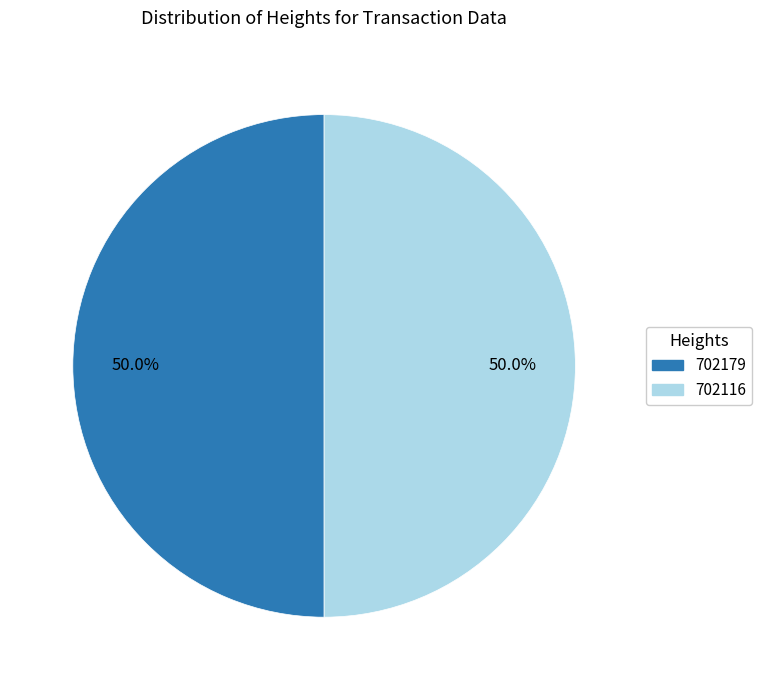

Approximately how many times larger is the value at 702179 compared to 702116?

1.0